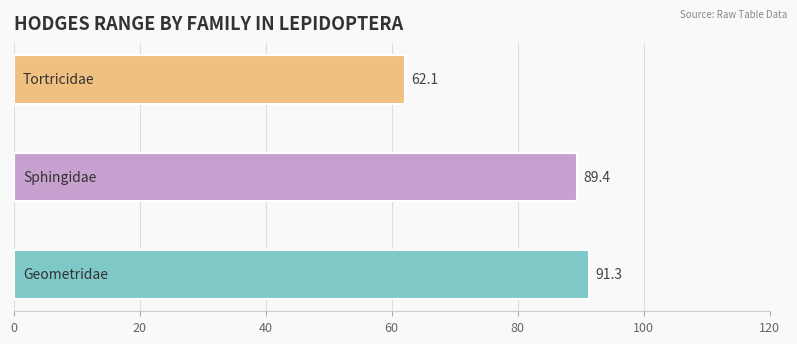

What is the maximum value shown in the chart?

91.3